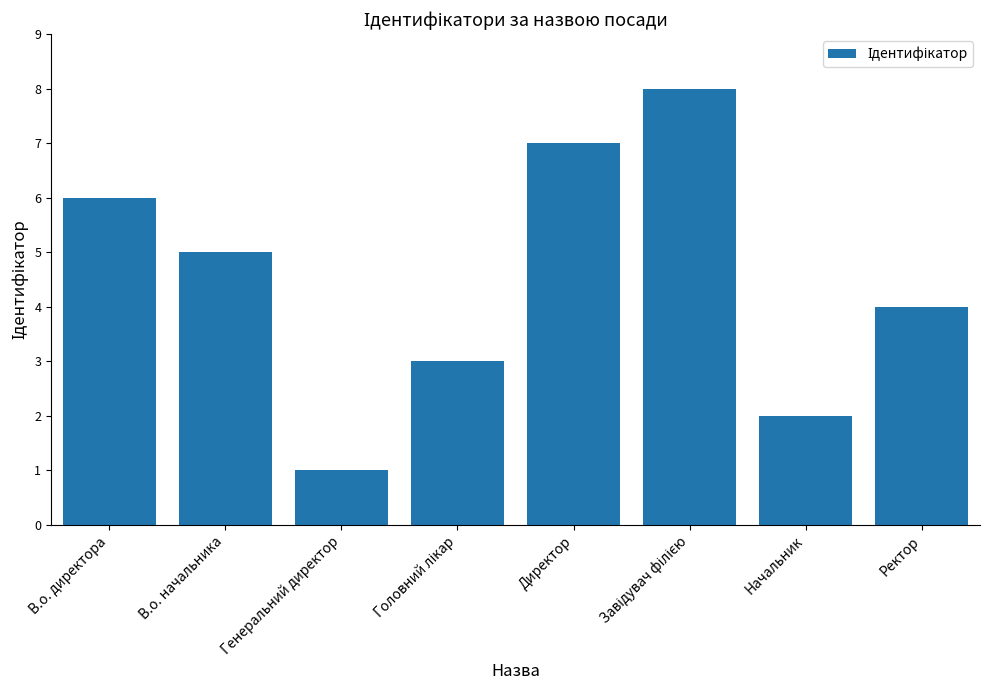

What value does the data have at Генеральний директор?

1